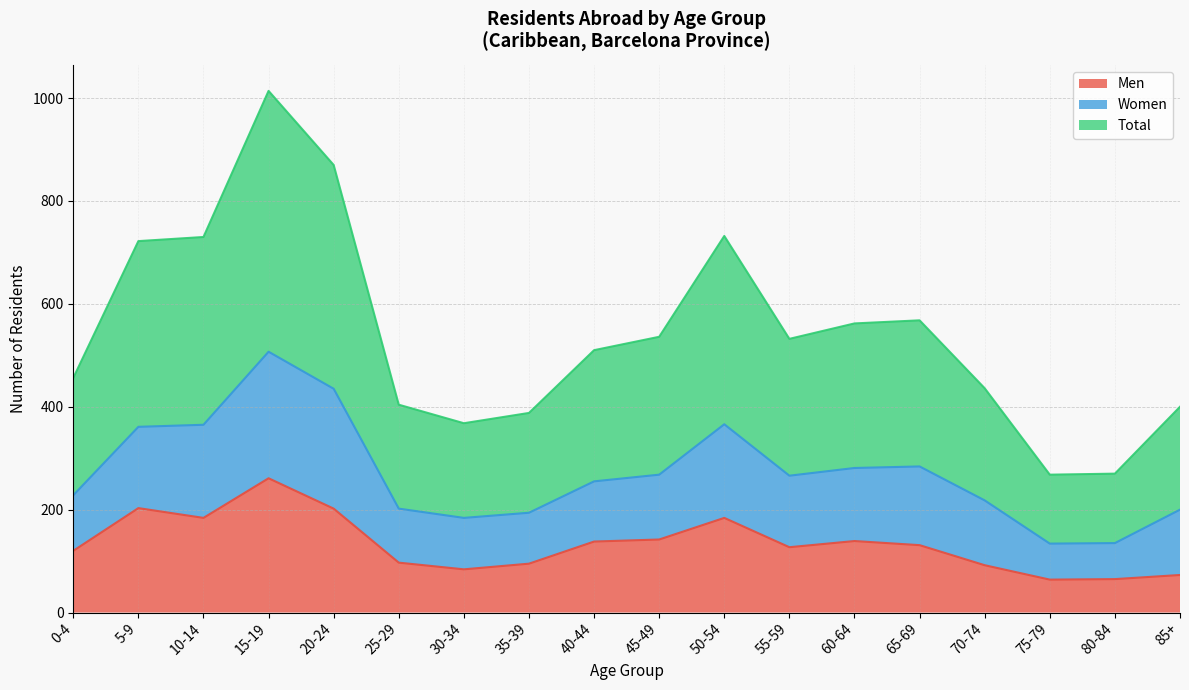

Which series has the largest total across all categories?

Total